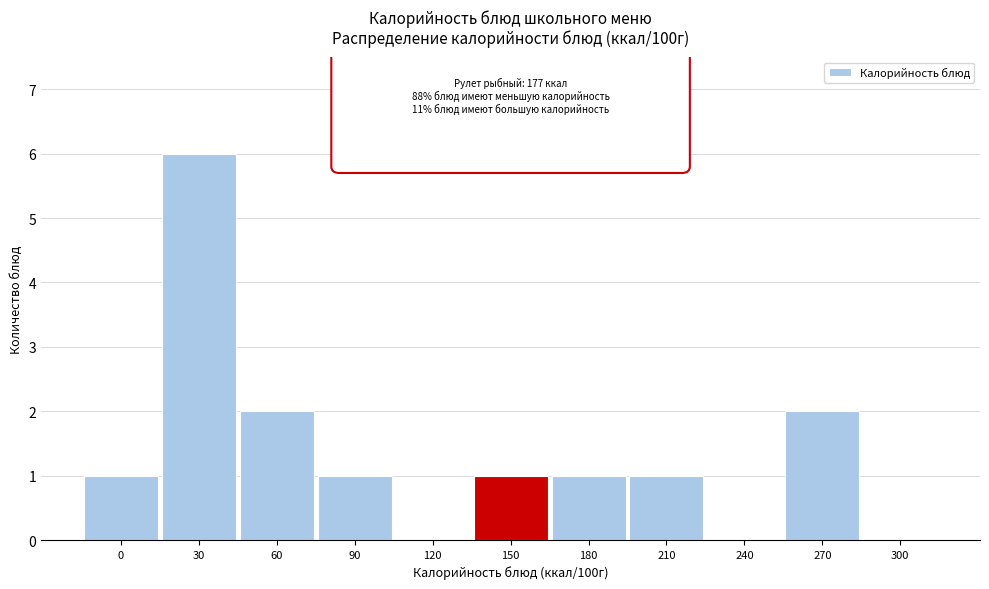

Reading left to right, transcribe all the data shown in this chart.

0=1	30=6	60=2	90=1	120=0	150=1	180=1	210=1	240=0	270=2	300=0